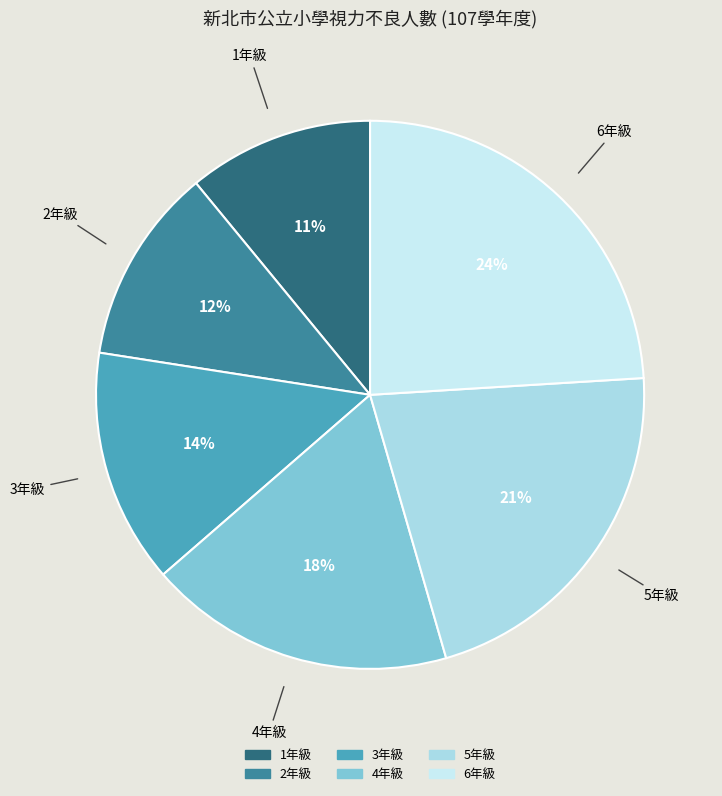

To the nearest percent, what percentage of the pie is 4年級?

18%